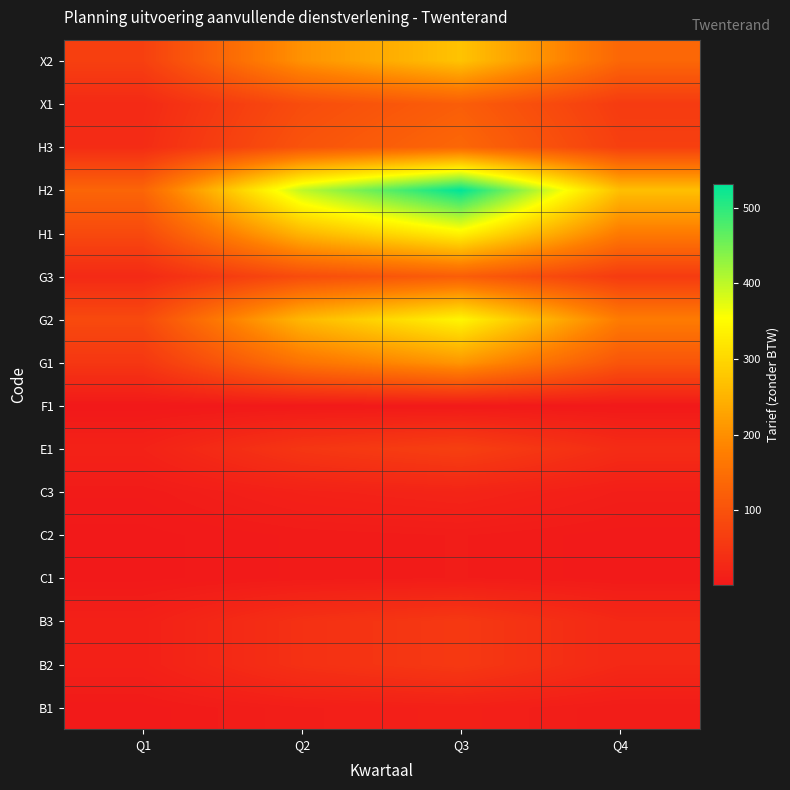

Count the number of categories in the chart.

4